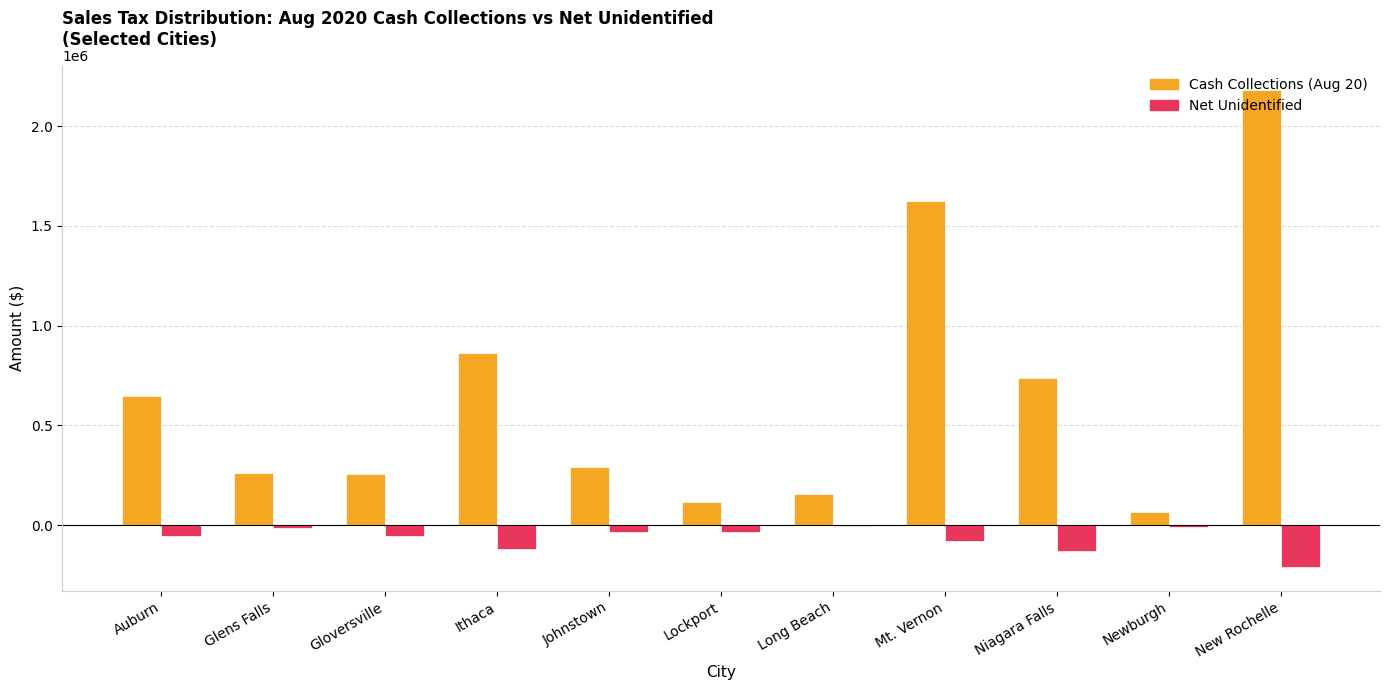

True or false: Net Unidentified has a value of -5201.3 at Long Beach.

True